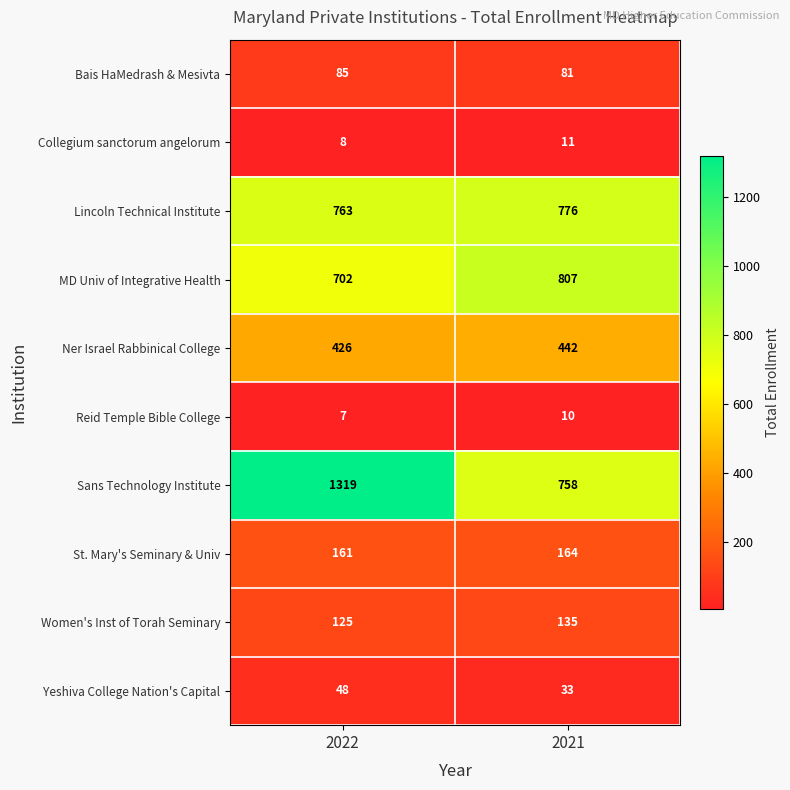

How many categories are shown in the chart?

2